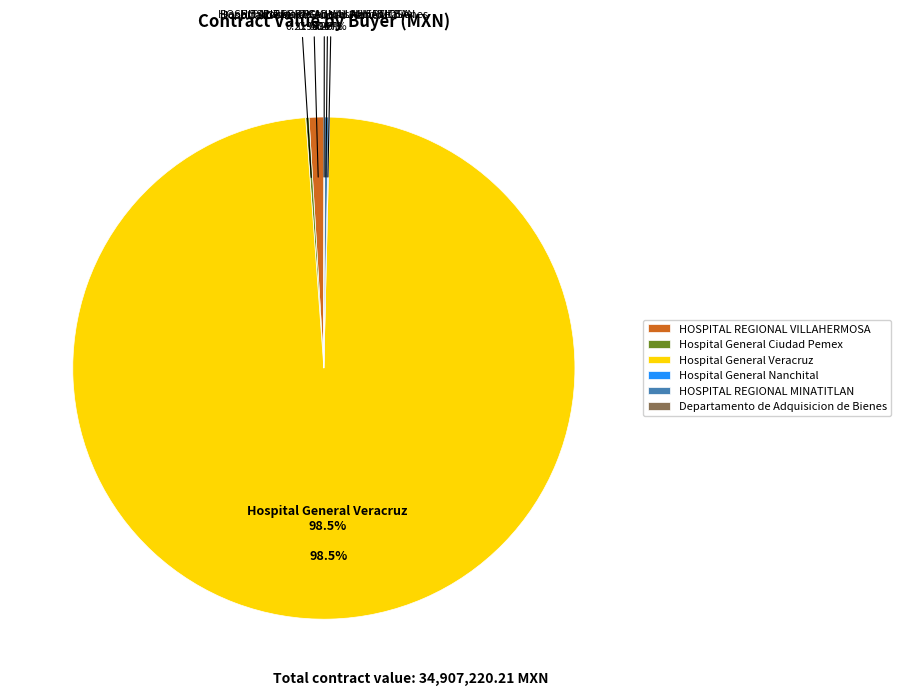

To the nearest percent, what is the difference between the largest and smallest slice percentages?

98%